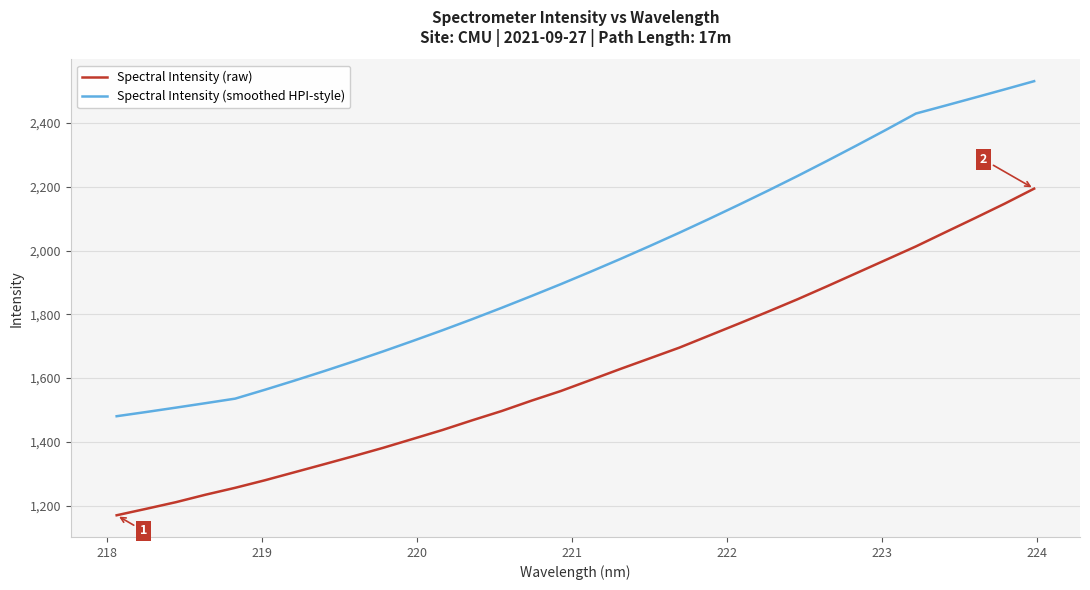

What is the maximum value for Spectral Intensity (smoothed HPI-style)?

2531.1